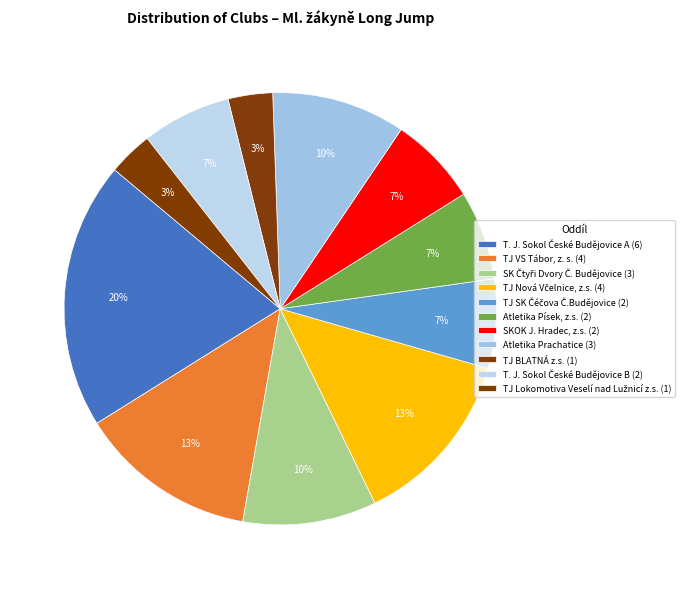

What is the largest slice in the pie chart?

T. J. Sokol České Budějovice A